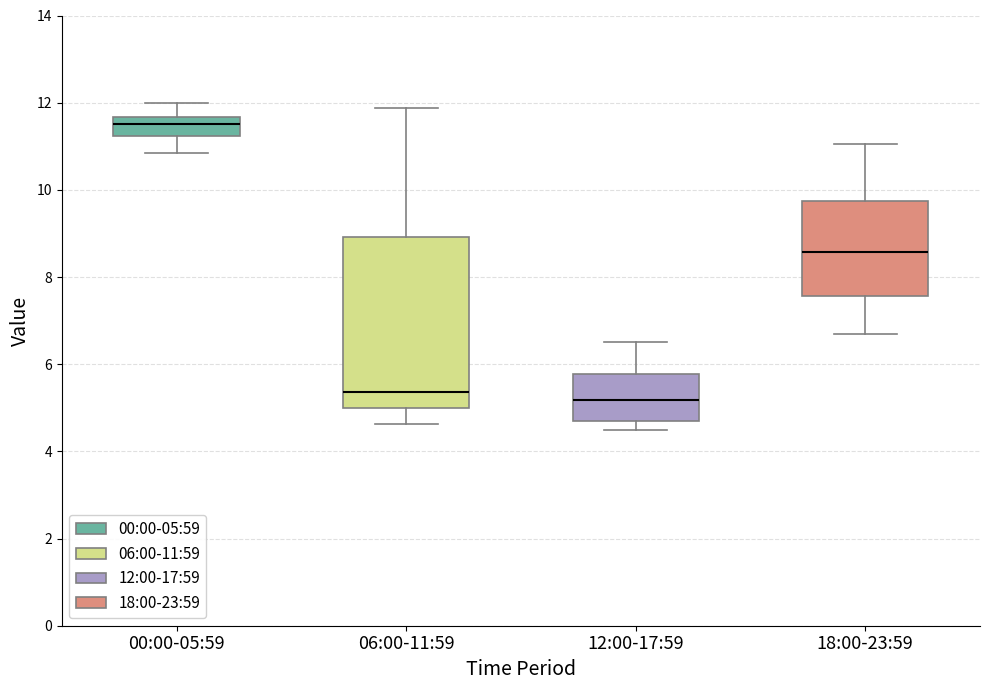

Where is the lower edge of the box for 06:00-11:59 on the y-axis? The values are not printed on the chart, so give them approximately, as read against the axis.

5.0